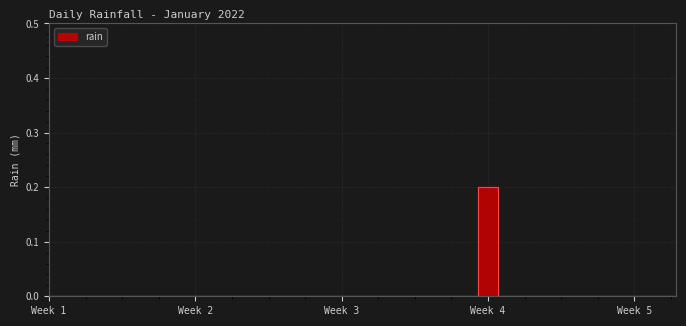

What is the difference between the maximum and minimum values?

0.2